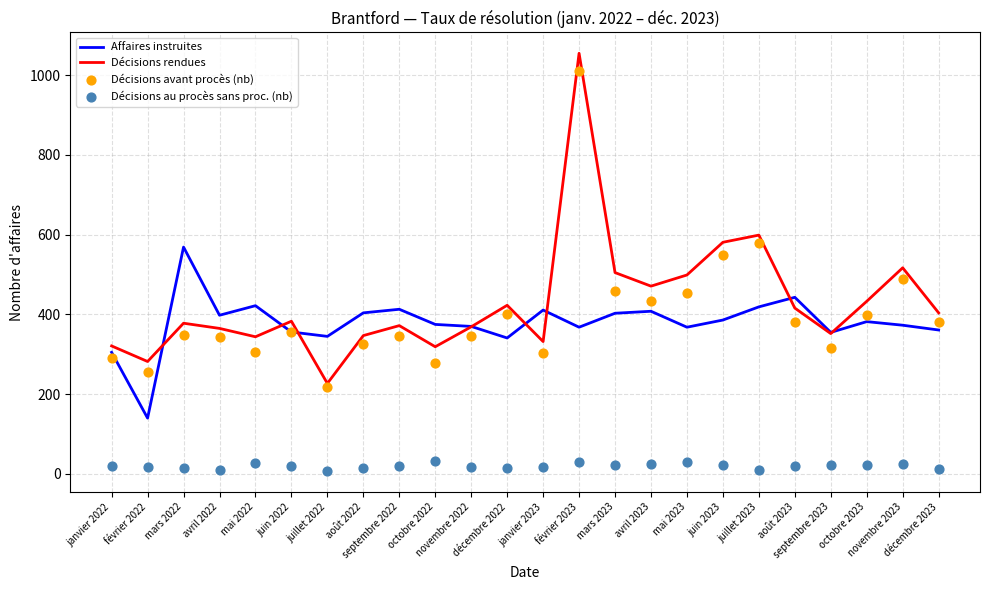

At which category is the sum across all series the highest?

février 2023